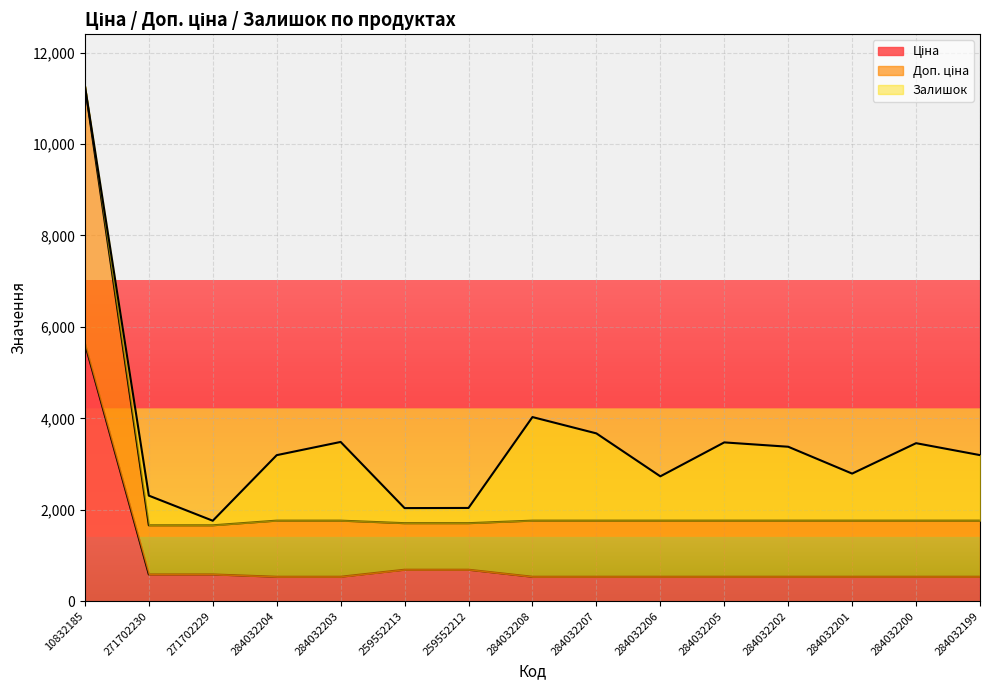

Between 284032207 and 259552213, which is larger?

259552213